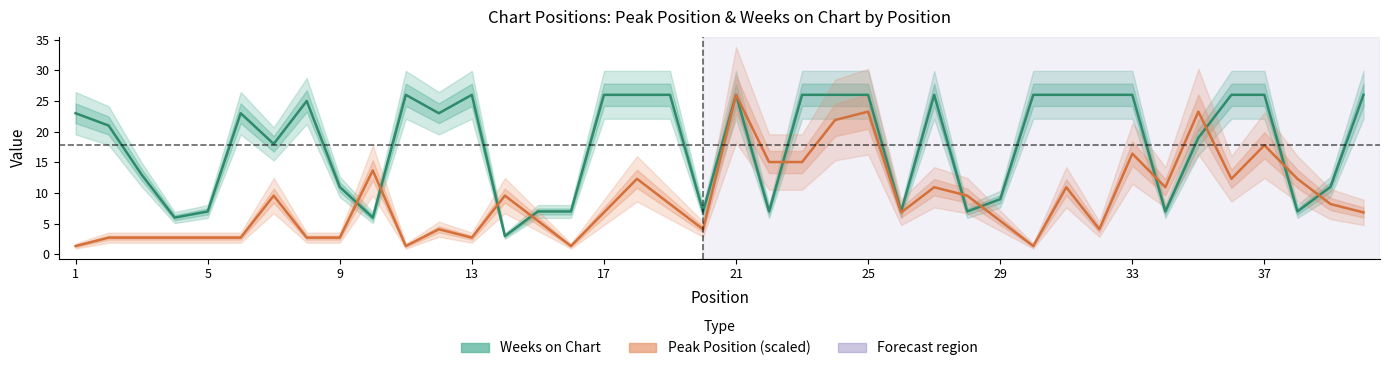

True or false: Weeks on Chart and Peak Position (scaled) intersect in this chart.

True